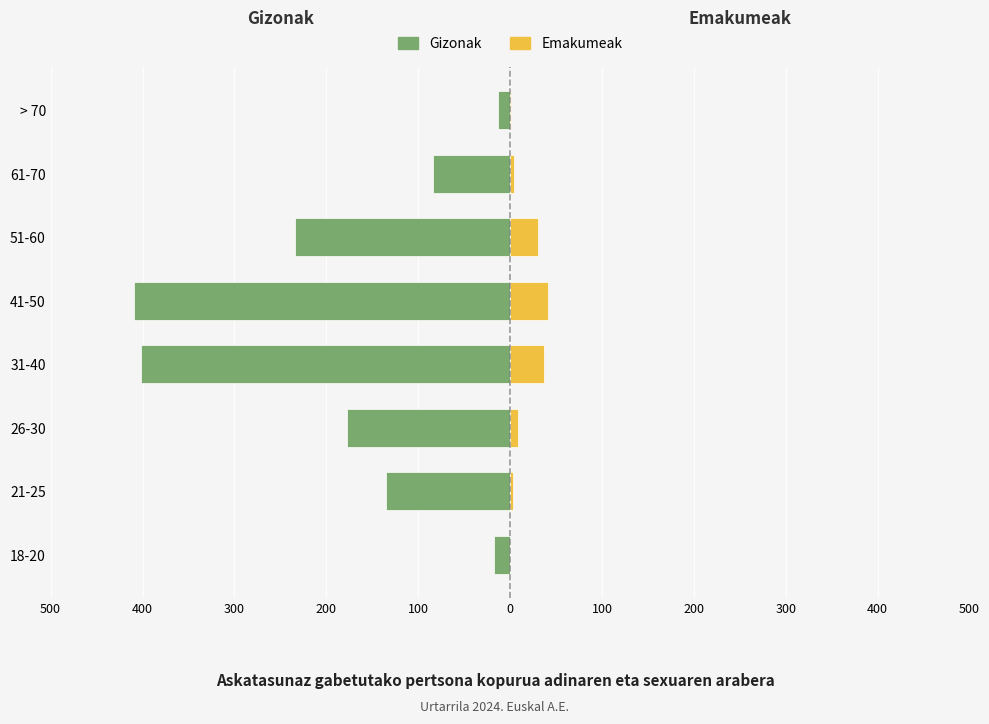

Is the value of Gizonak at 26-30 greater than the value of Emakumeak at 61-70?

No